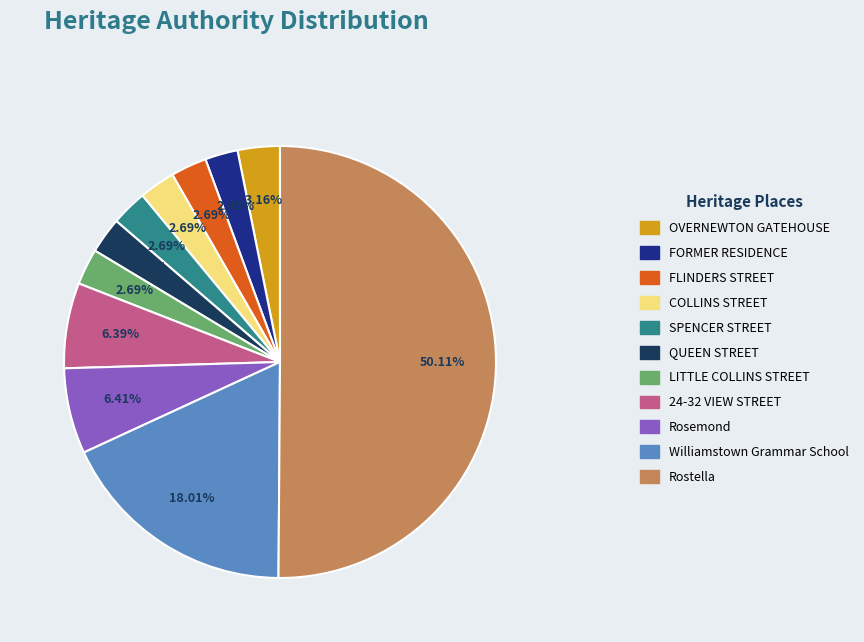

What percentage is NOT represented by 24-32 VIEW STREET?

93.6%